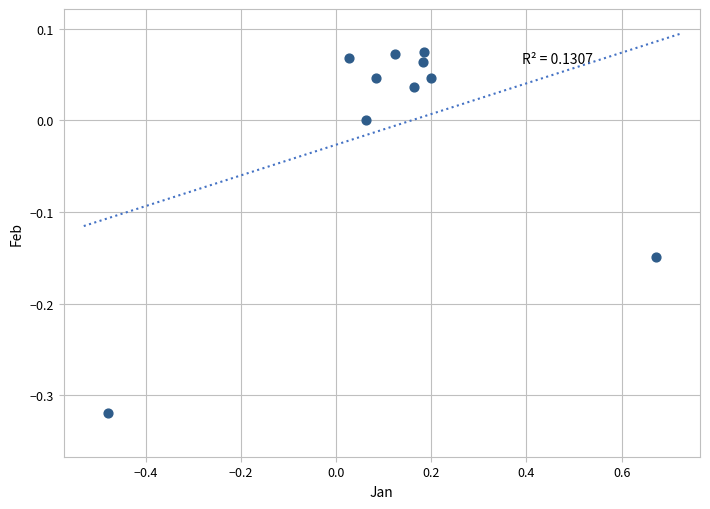

What is the range of X values (max minus min)?

1.2